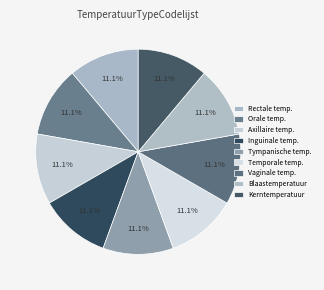

Count the number of slices in the pie.

9